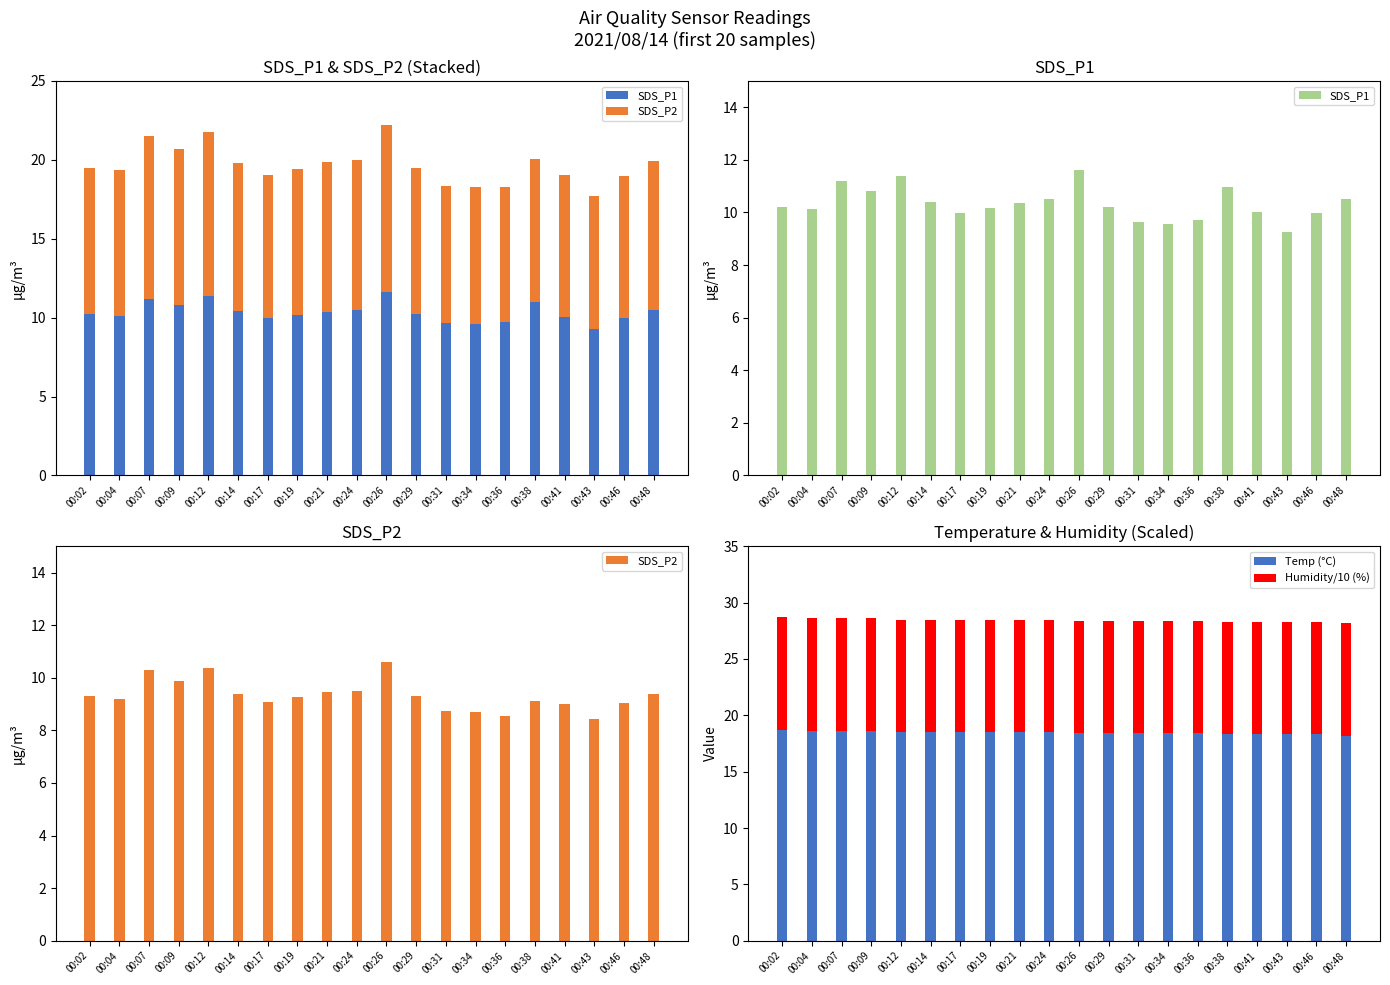

What is the difference between the second highest and second lowest values in the SDS_P2 series?

1.8